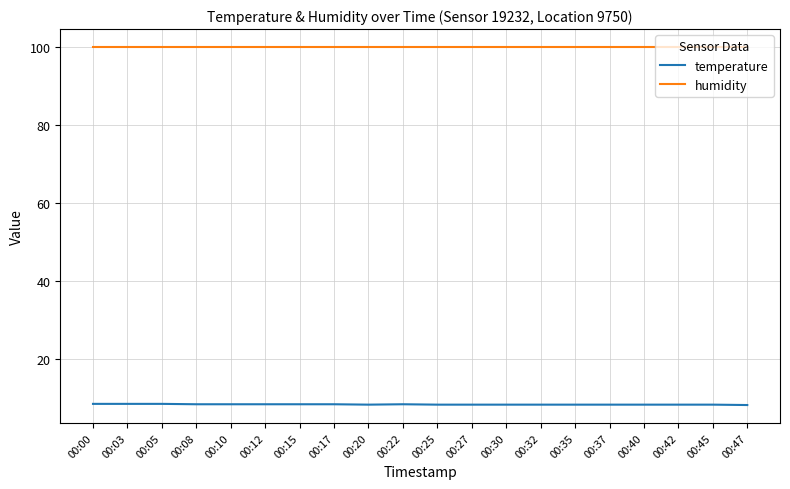

Which series has the largest range (max minus min)?

temperature